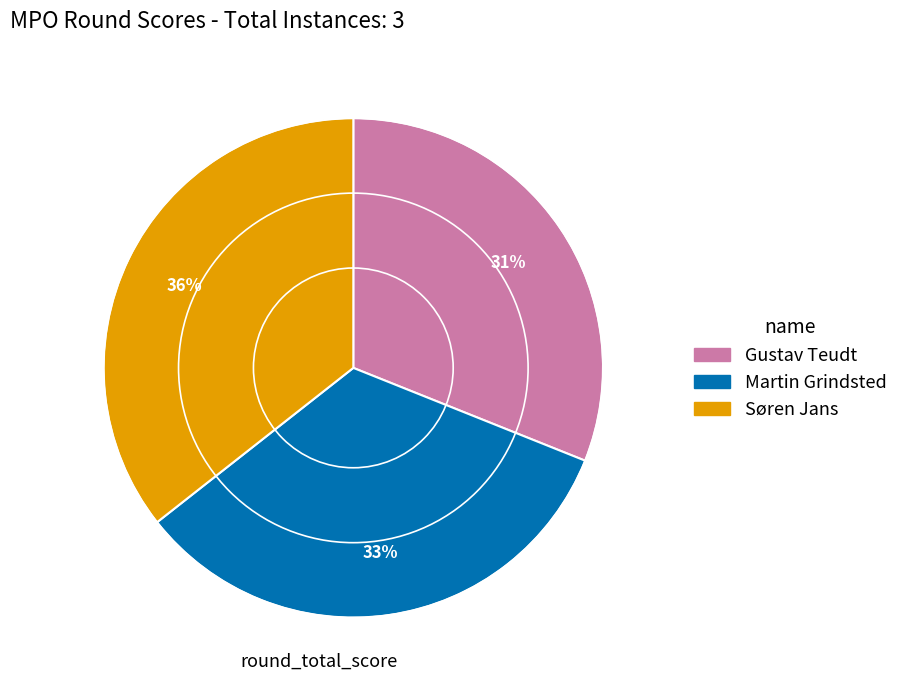

How many slices are in this pie chart?

3